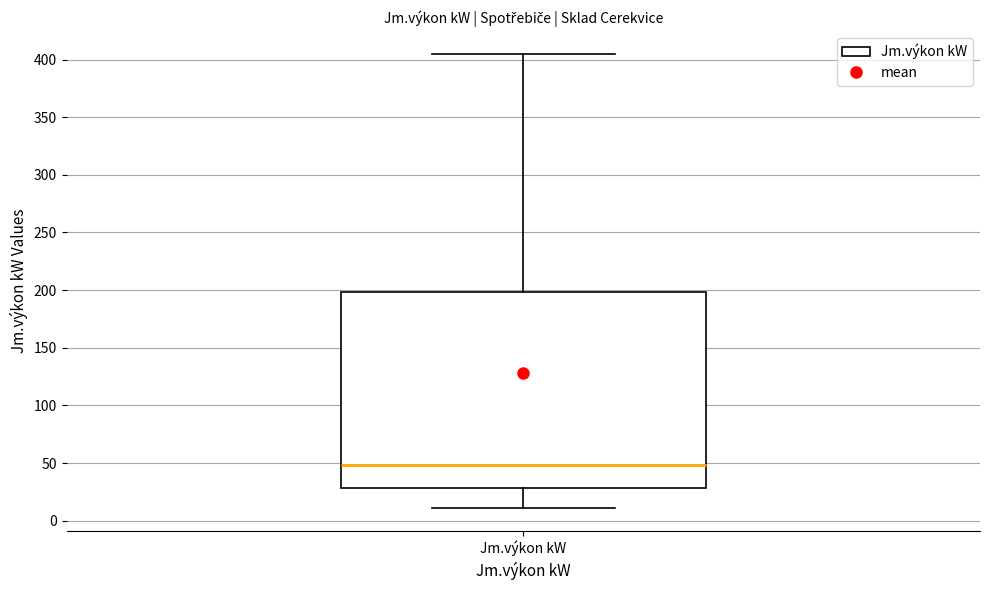

Where is the lower edge of the box for Jm.výkon kW on the y-axis? The values are not printed on the chart, so give them approximately, as read against the axis.

30